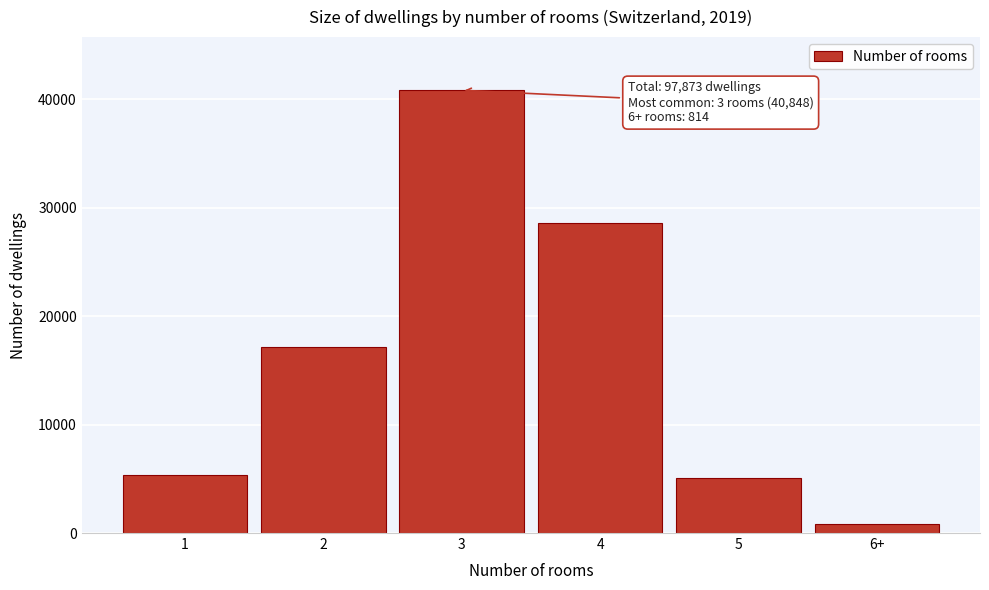

Reading right to left, extract all data points from this chart.

6+=814	5=5066	4=28633	3=40848	2=17152	1=5360